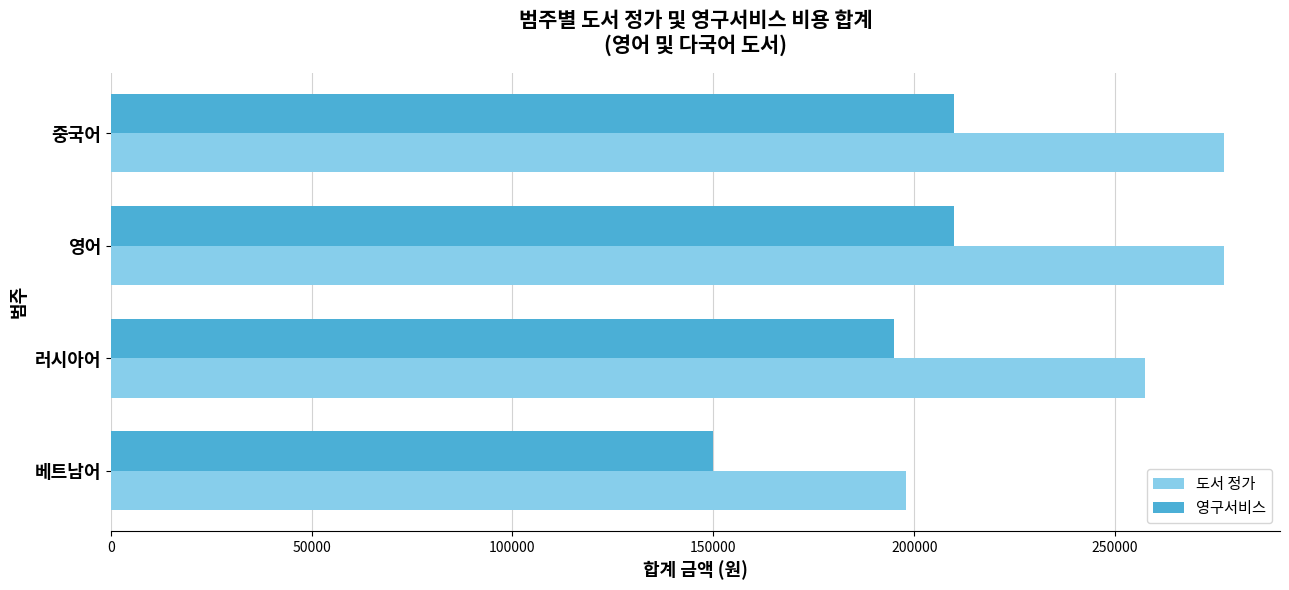

What is the difference between the 도서 정가 values at 베트남어 and 러시아어?

59400